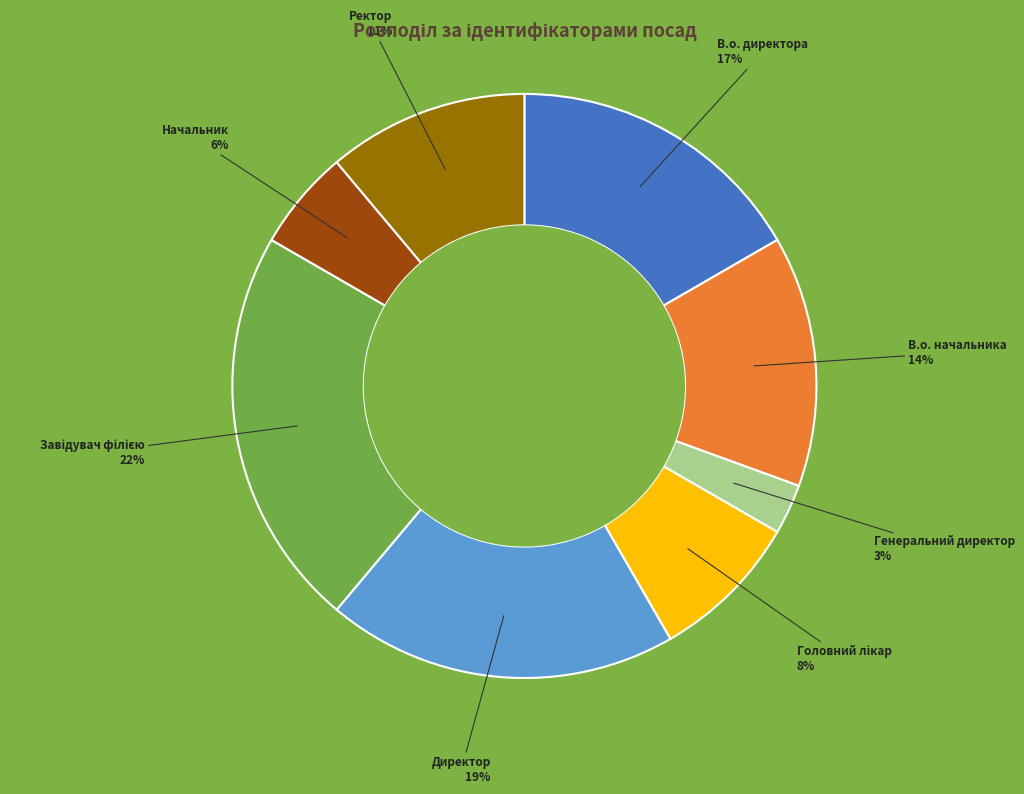

How many segments does this pie chart have?

8